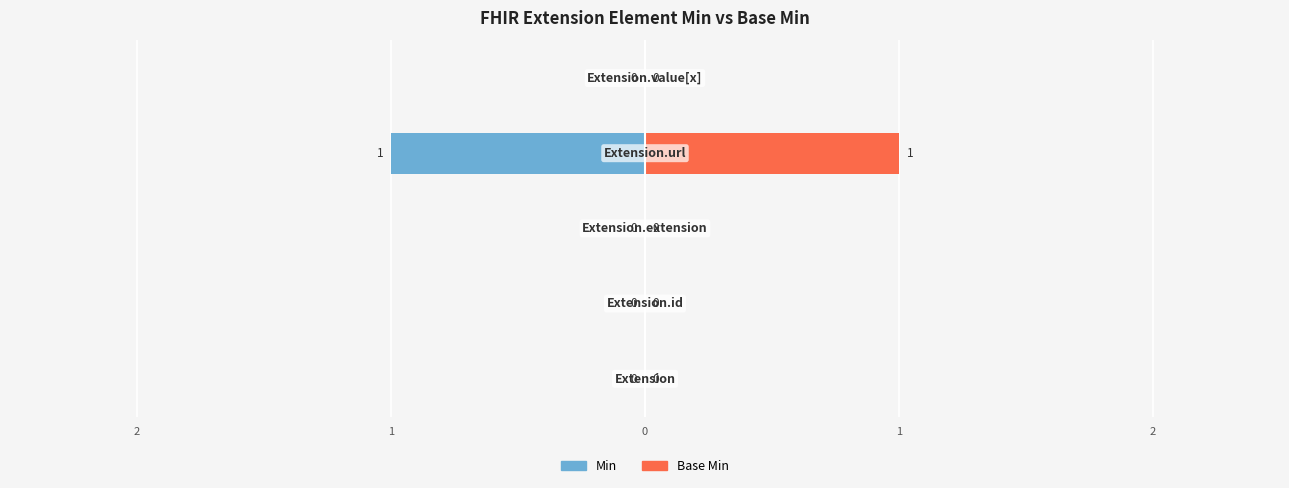

Are the bars horizontal?

Yes